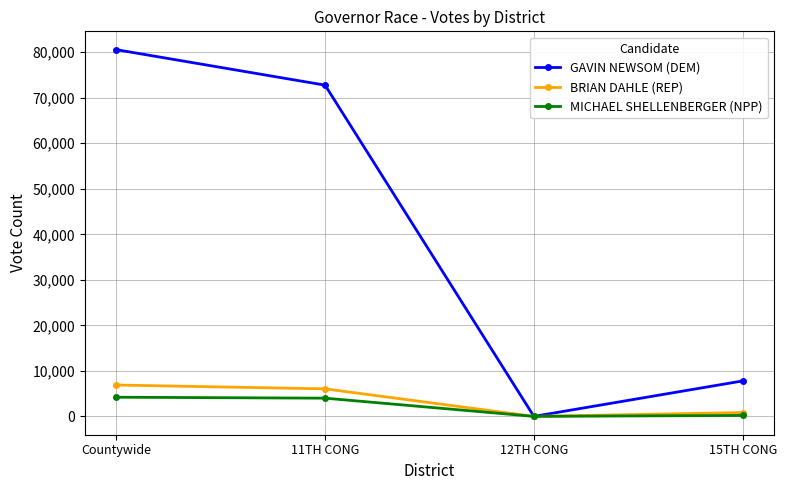

At which category is the sum across all series the highest?

Countywide